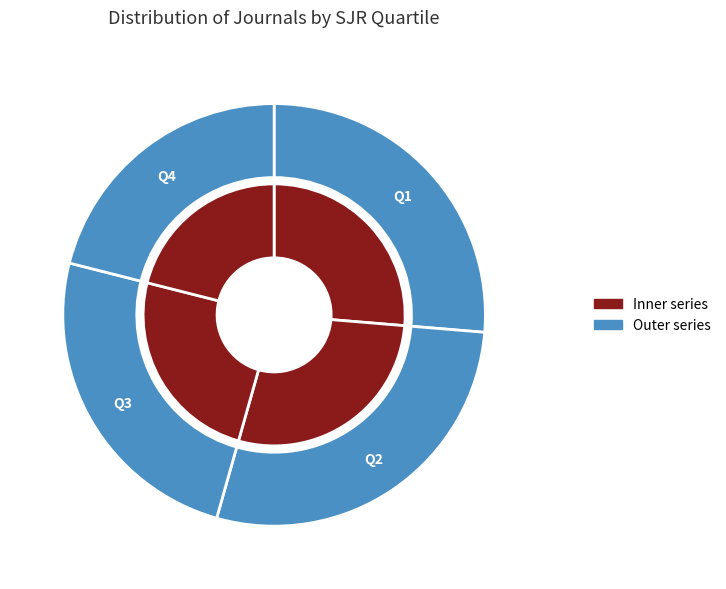

Which slice is the smallest?

Q4